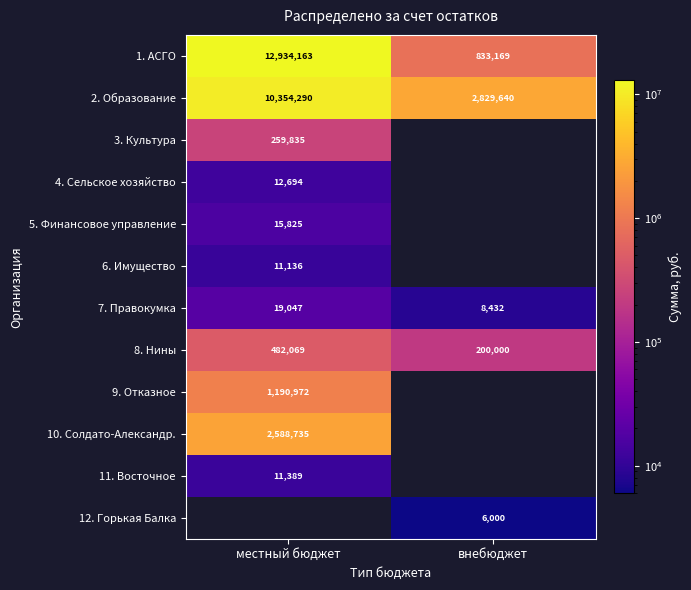

At how many categories does at least one series exceed 8255415?

1